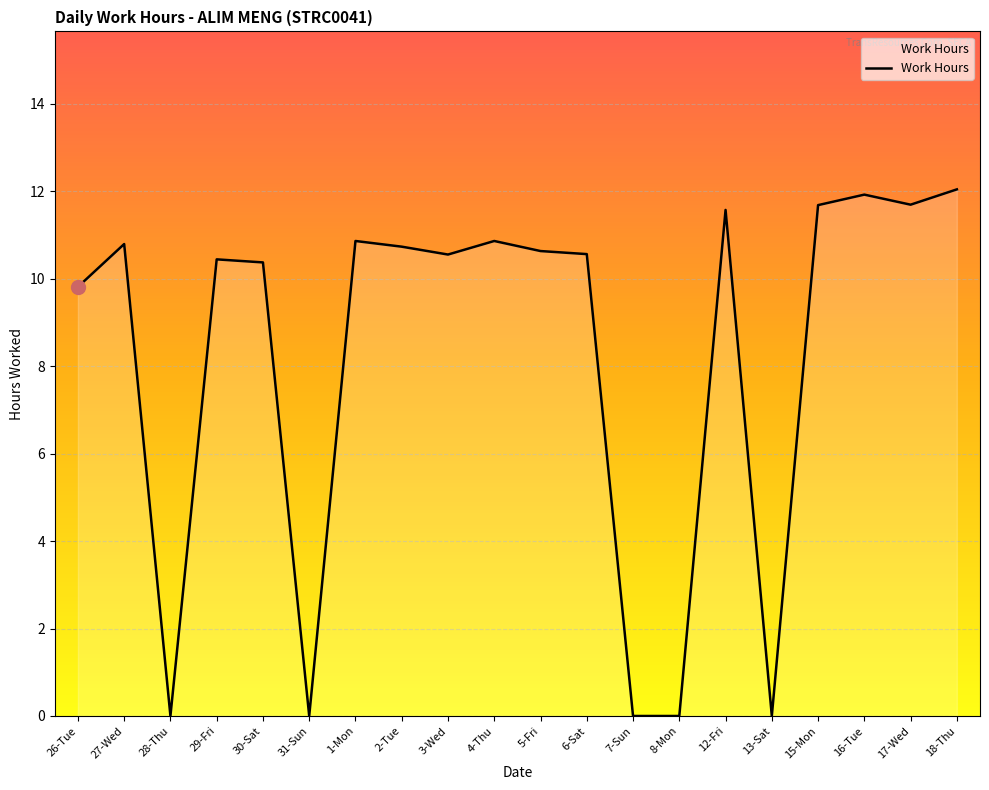

What is the maximum value shown in the chart?

12.0